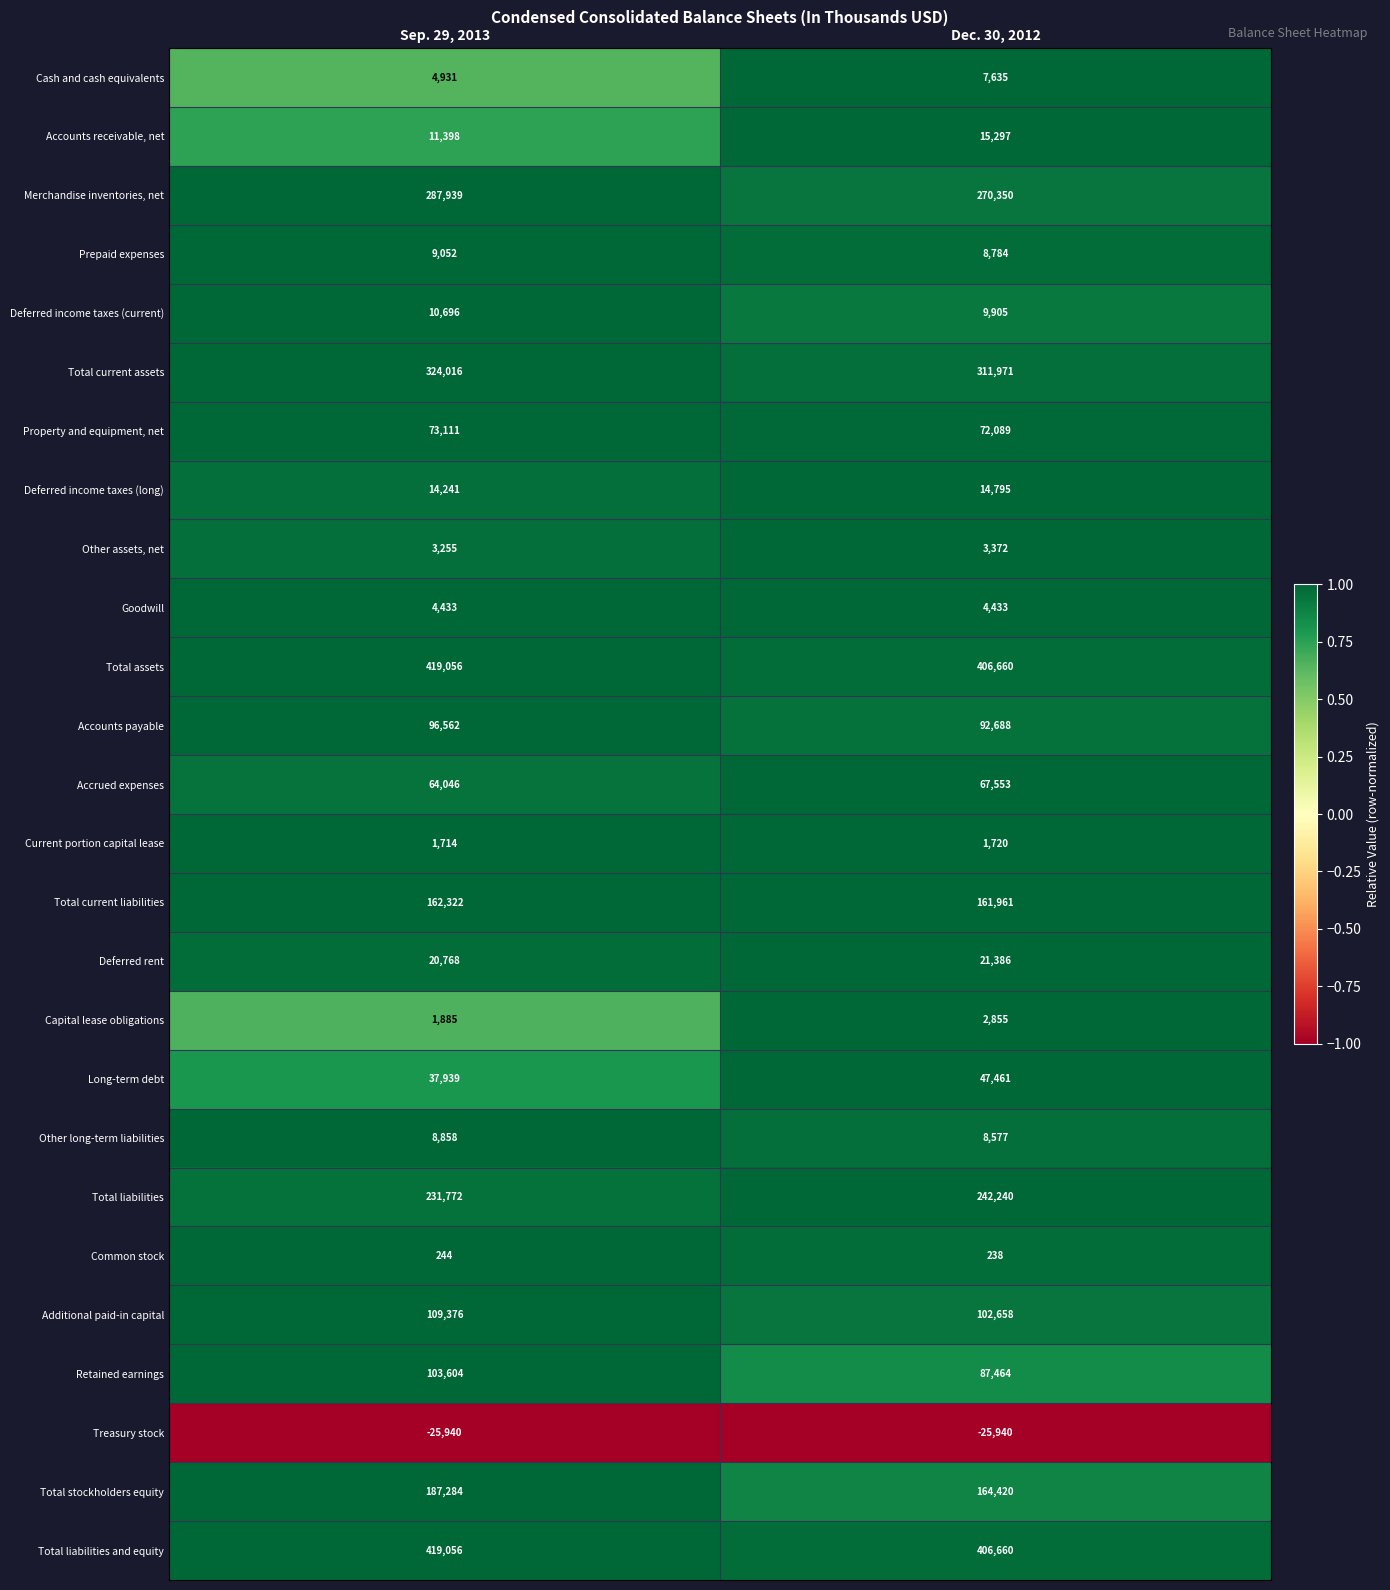

List the labels in order of Total current assets value, largest first.

Sep. 29, 2013, Dec. 30, 2012